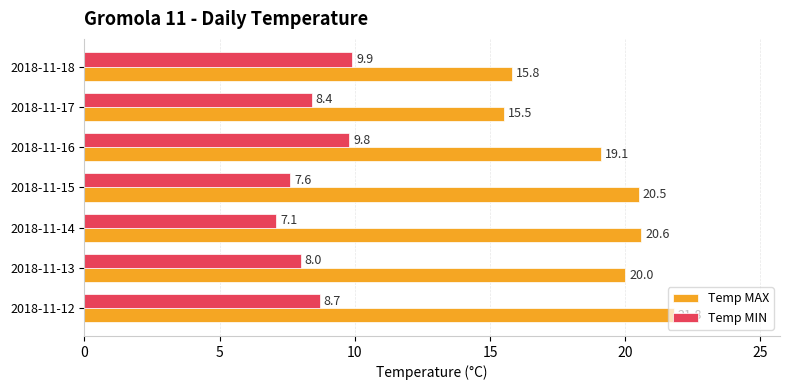

At which category is the sum across all series the highest?

2018-11-12